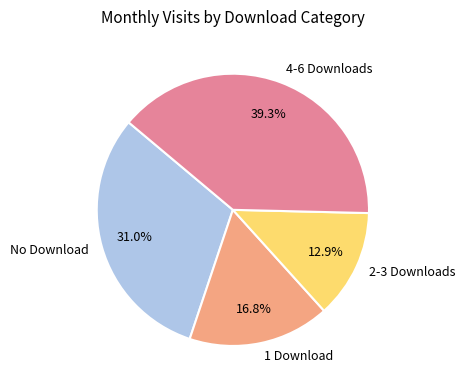

What is the ratio of the value at 4-6 Downloads to the value at No Download?

1.3